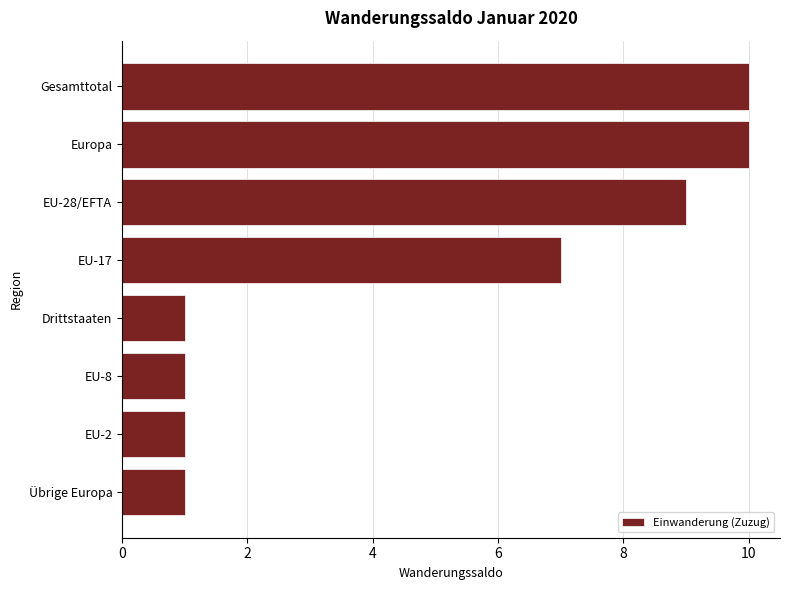

What is the change in value from EU-17 to EU-2?

-6